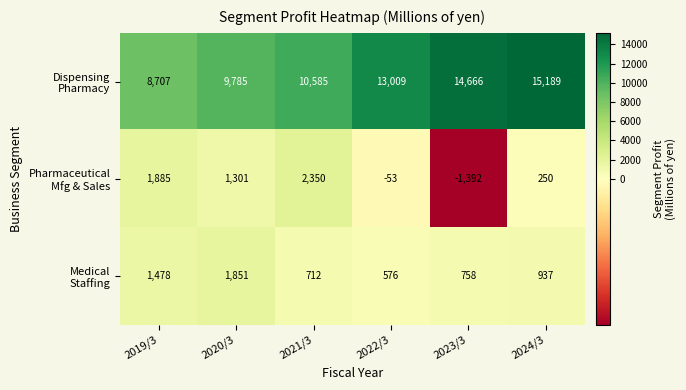

At how many categories does at least one series exceed 10483?

4